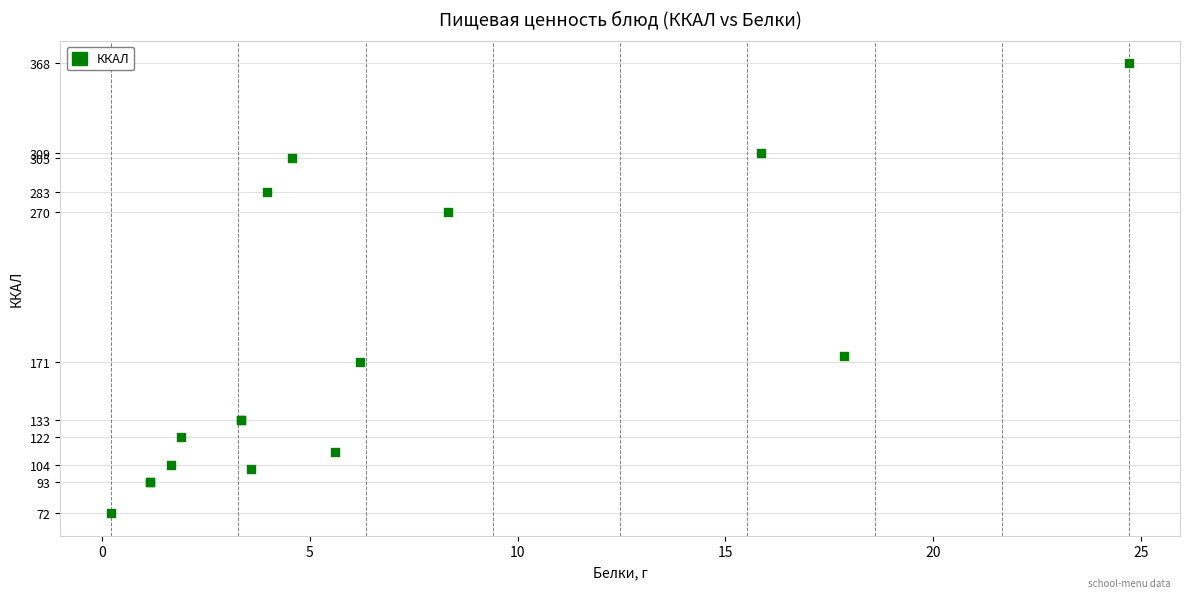

What Y value in the scatter plot is closest to 220?

175.9